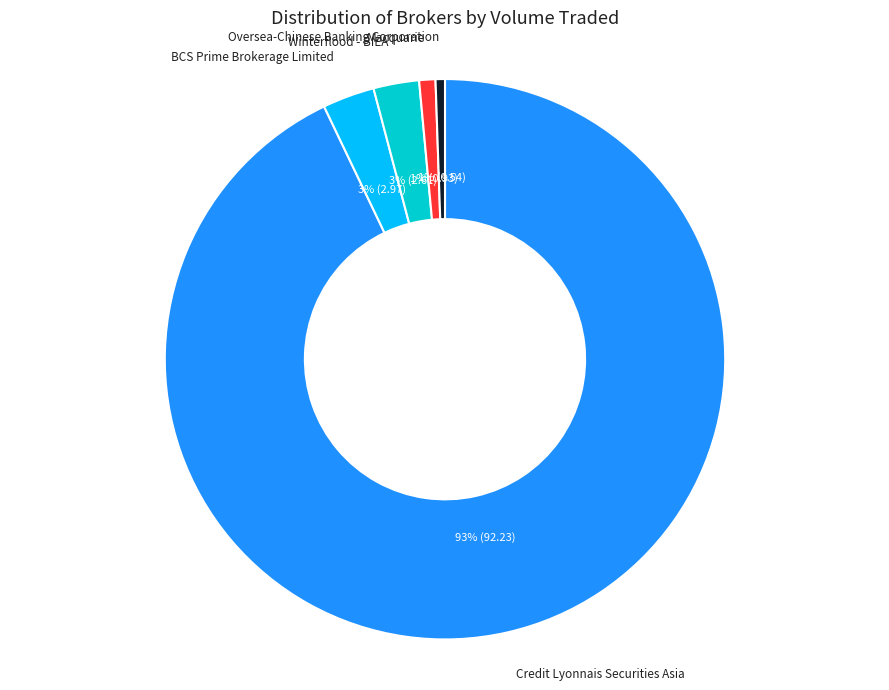

To the nearest percent, what is the average slice percentage?

20%